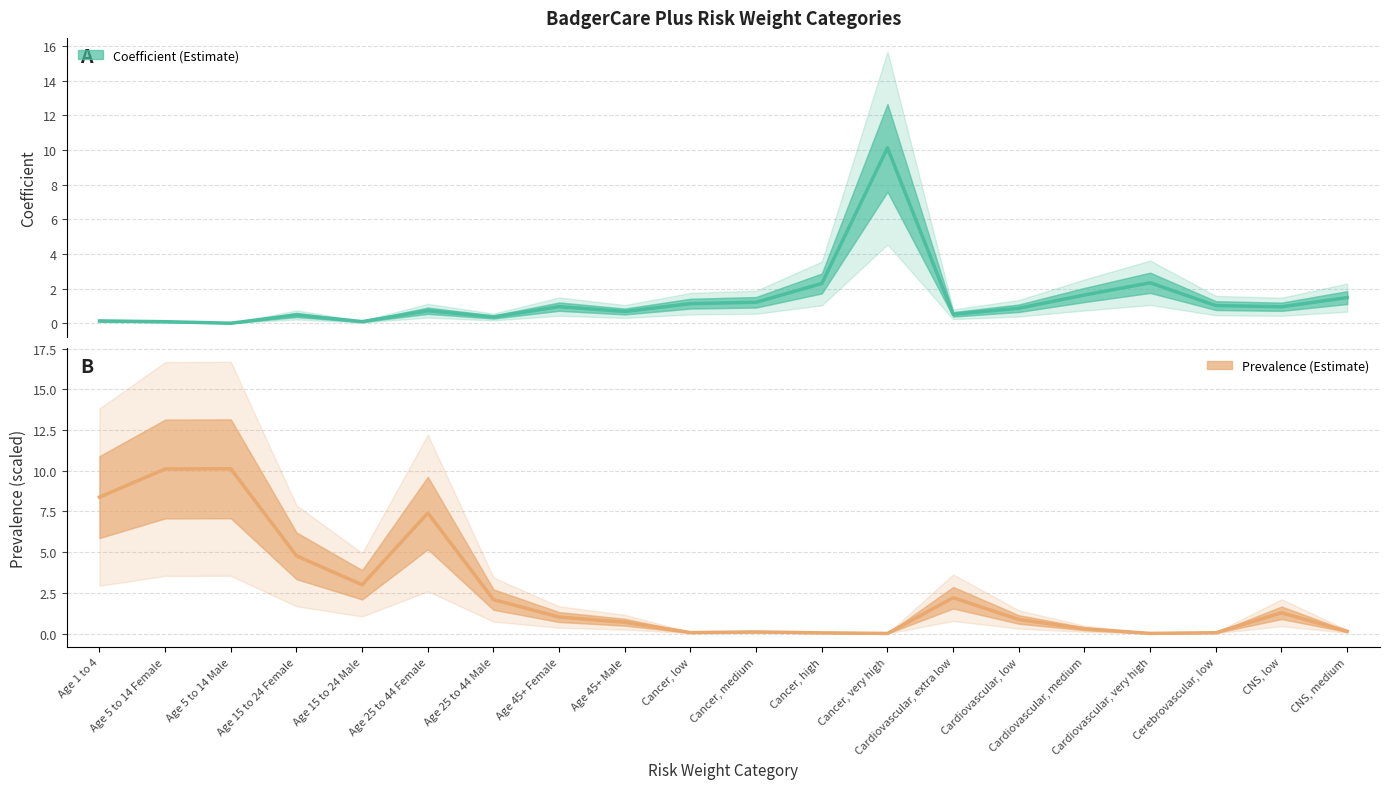

How many data points in Prevalence are above 1?

10